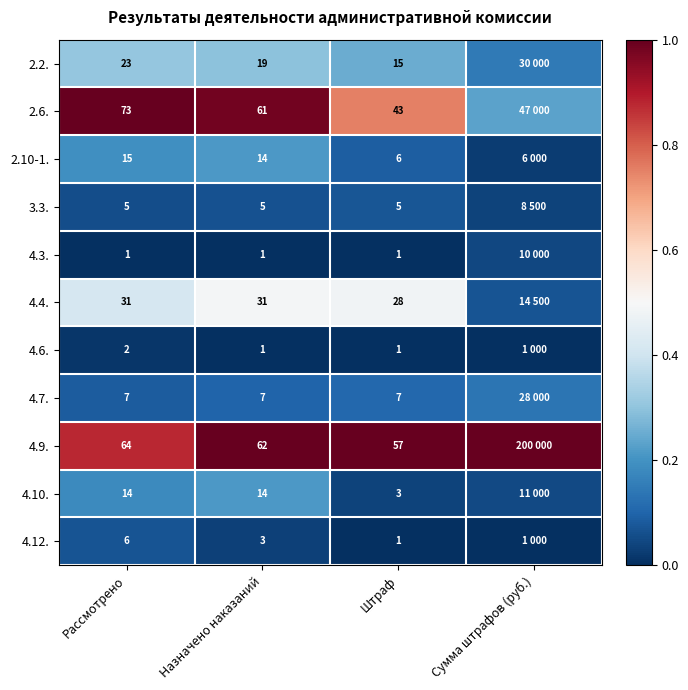

Is the value of 4.7. at Штраф greater than the value of 3.3. at Рассмотрено?

Yes